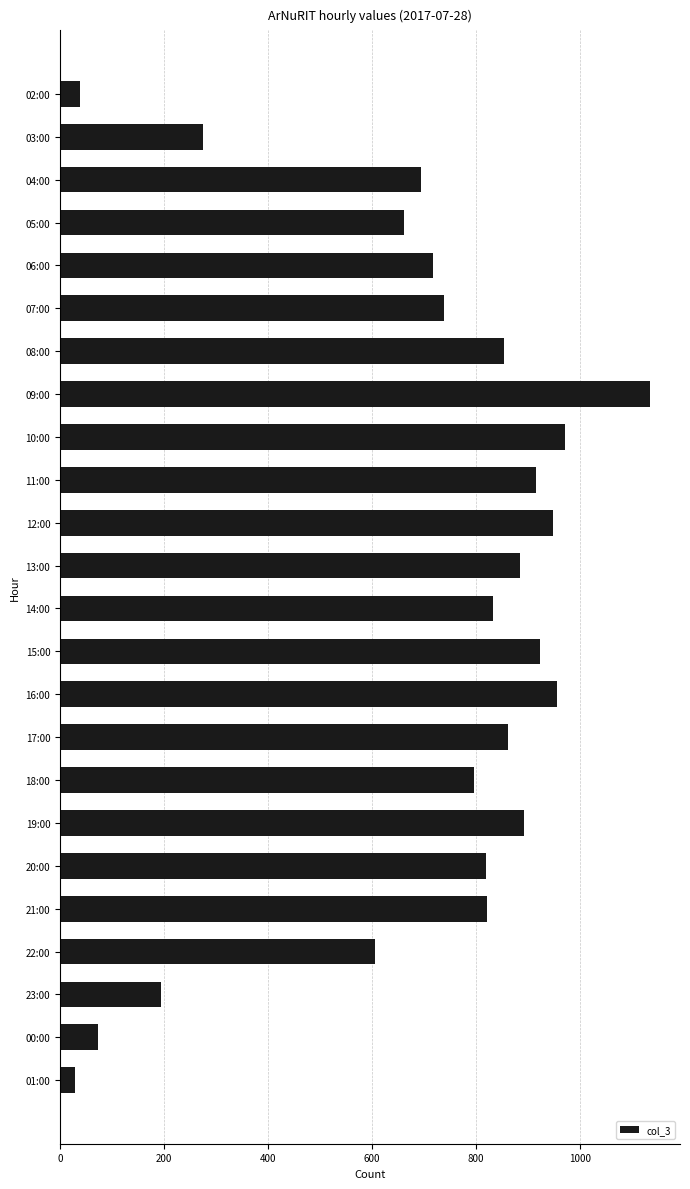

What is the change in value from 02:00 to 12:00?

+909